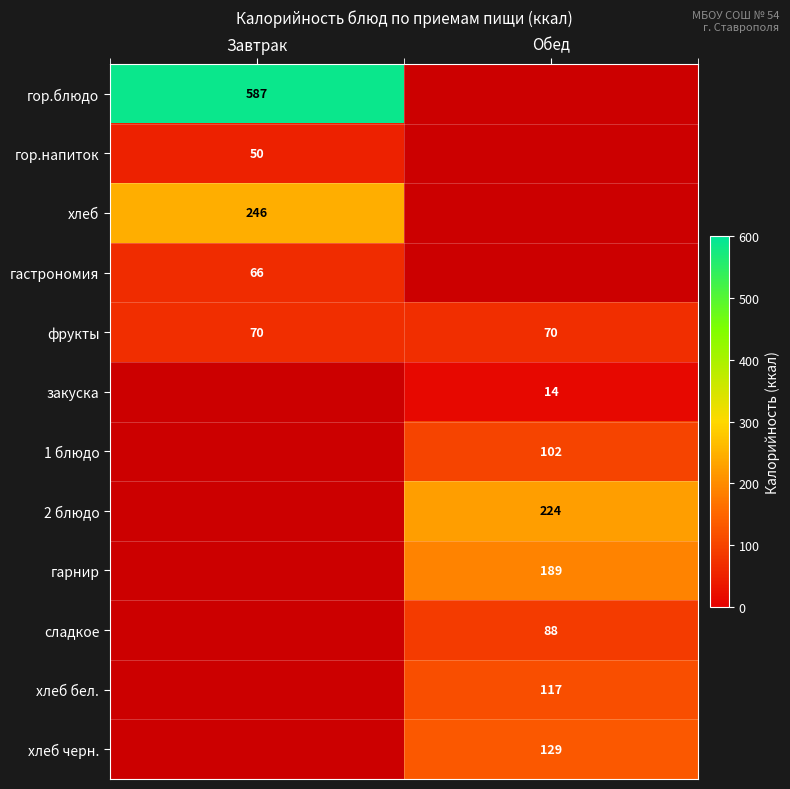

What is the approximate value of фрукты at Завтрак?

70